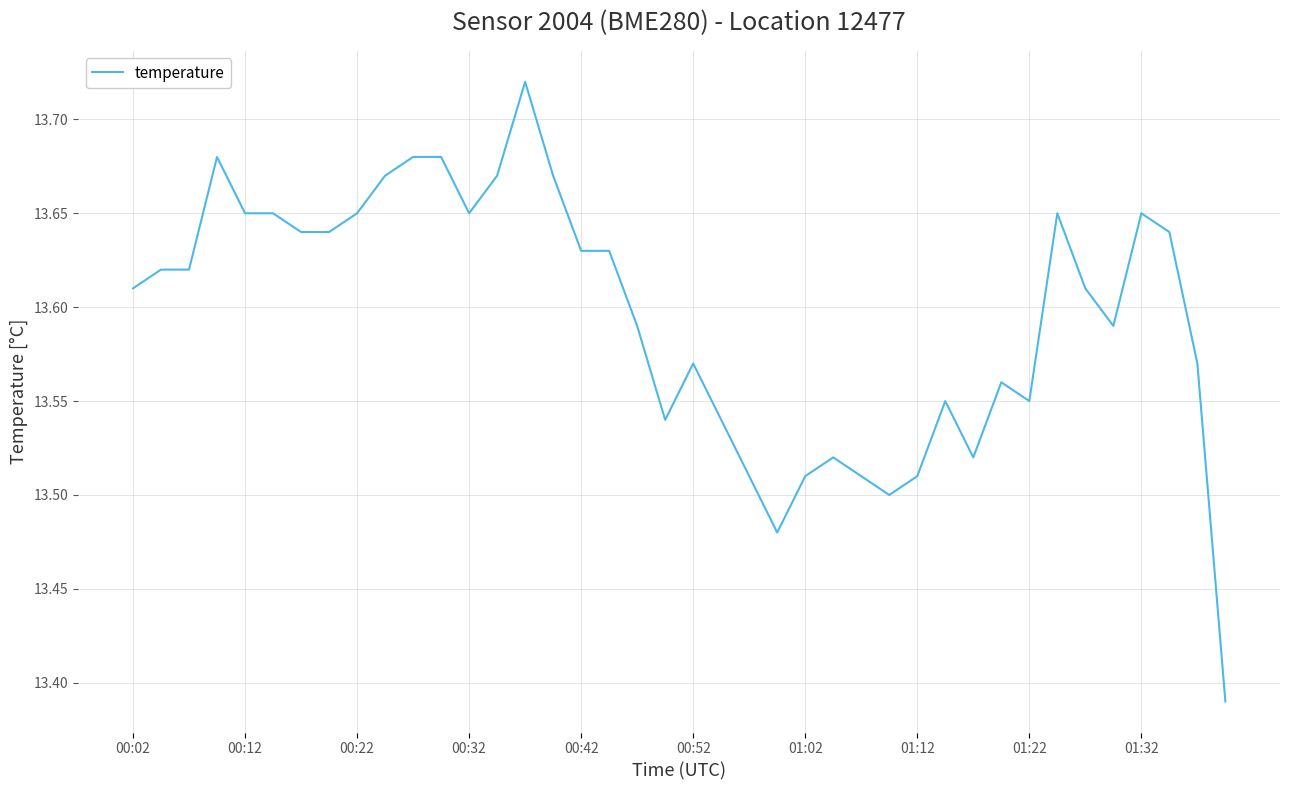

Reading left to right, what are all the values shown in this chart?

13.6	13.6	13.6	13.7	13.7	13.7	13.6	13.6	13.7	13.7	13.7	13.7	13.7	13.7	13.7	13.7	13.6	13.6	13.6	13.5	13.6	13.5	13.5	13.5	13.5	13.5	13.5	13.5	13.5	13.6	13.5	13.6	13.6	13.7	13.6	13.6	13.7	13.6	13.6	13.4